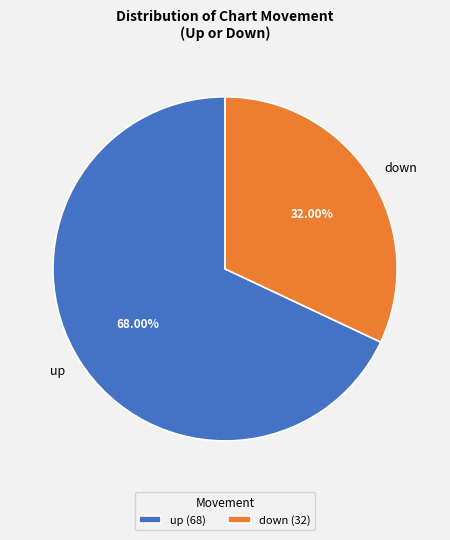

Rank the categories by value from lowest to highest.

down, up